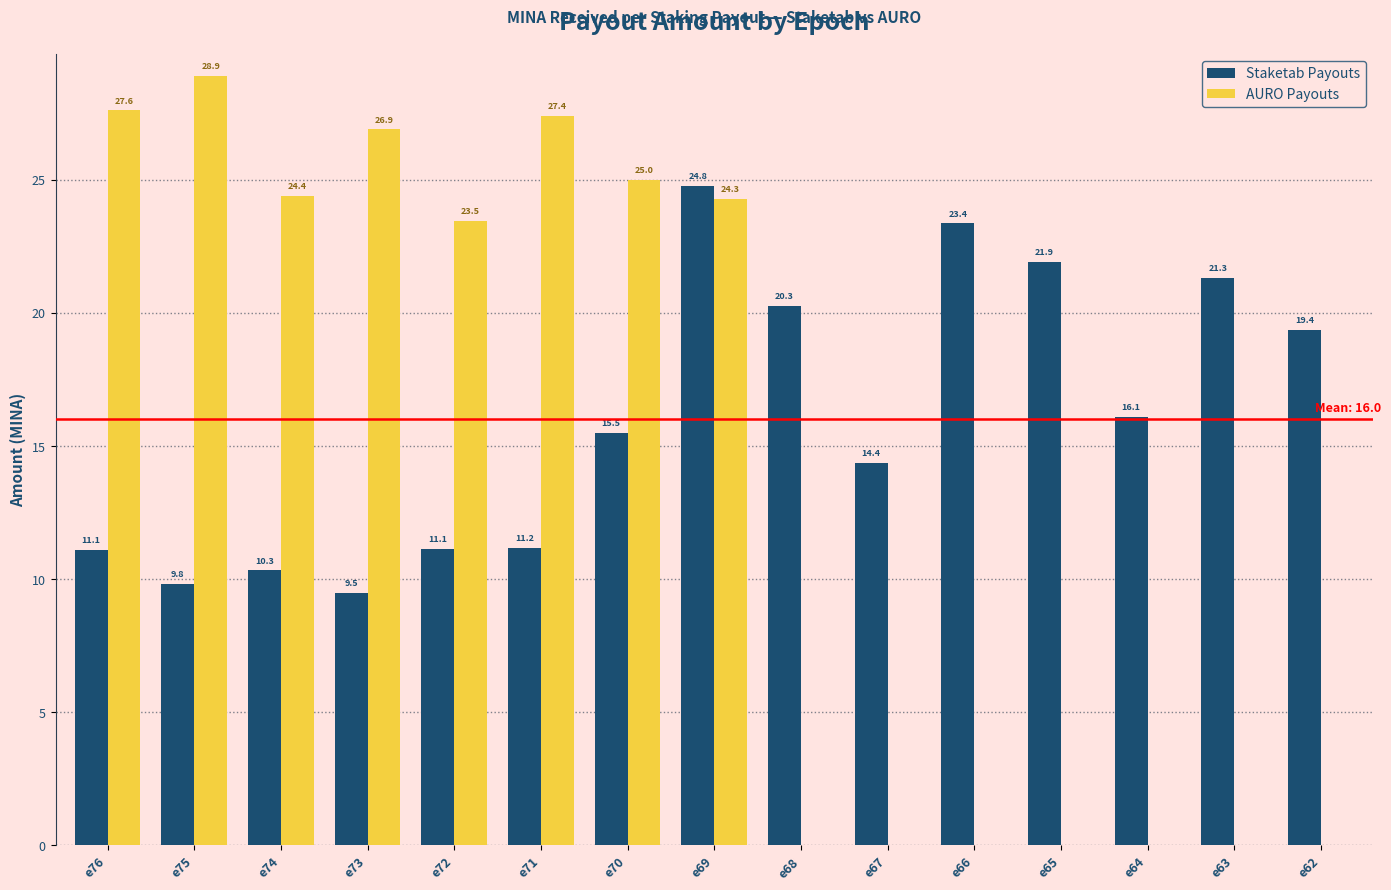

At which label does AURO Payouts first exceed 23?

e76